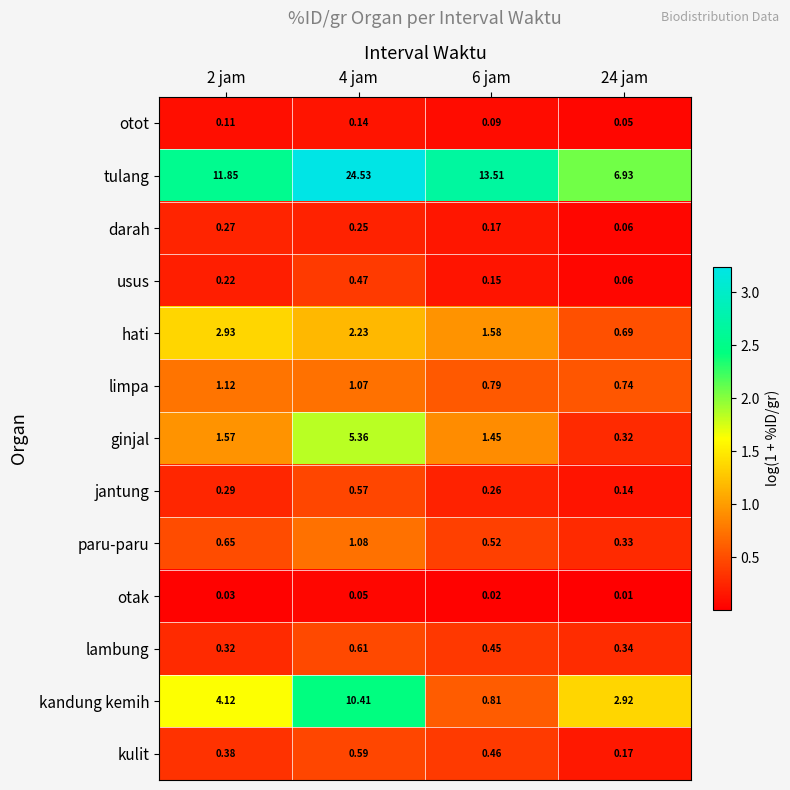

What is the total value across all series at 24 jam?

12.8